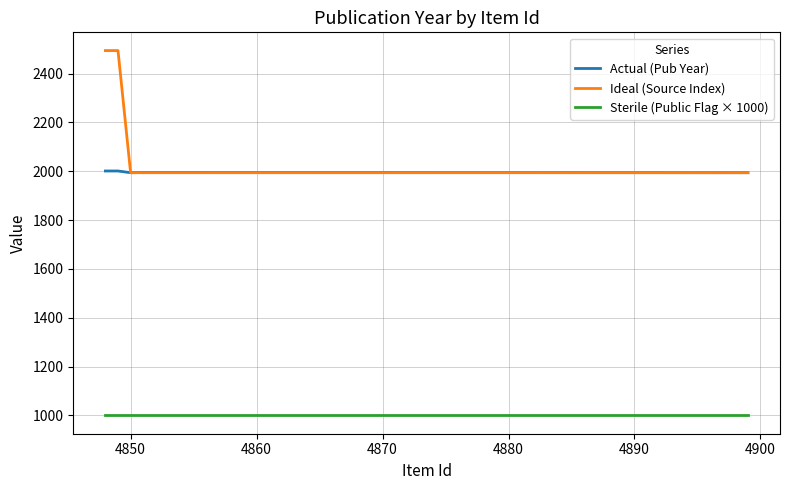

Which series has the widest spread of values?

Ideal (Source Index)